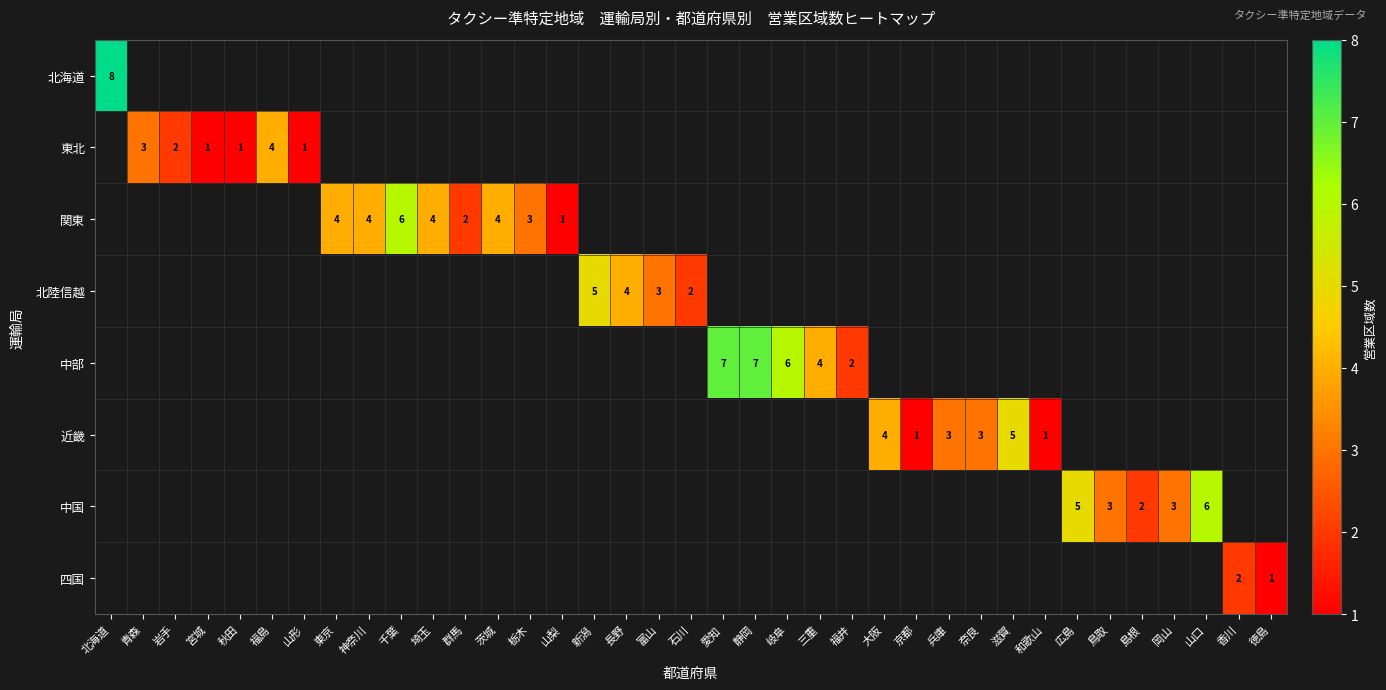

Is it true that 北陸信越 equals 7 at 長野?

False